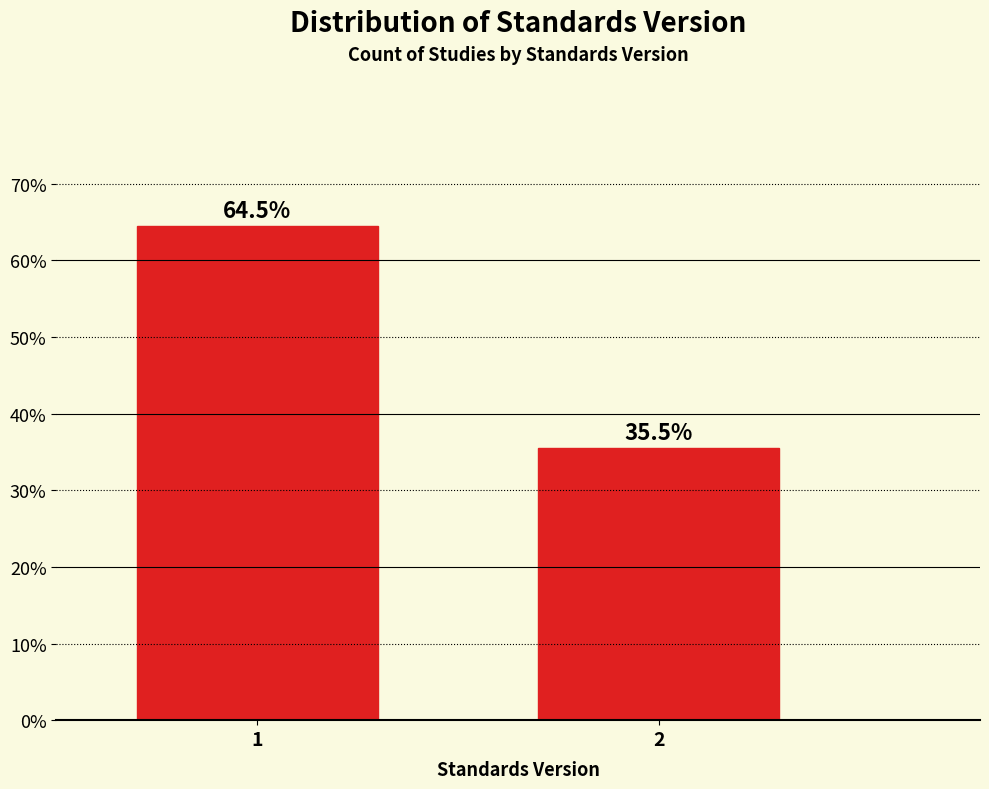

Reading left to right, transcribe all the data shown in this chart.

1=64.5	2=35.5